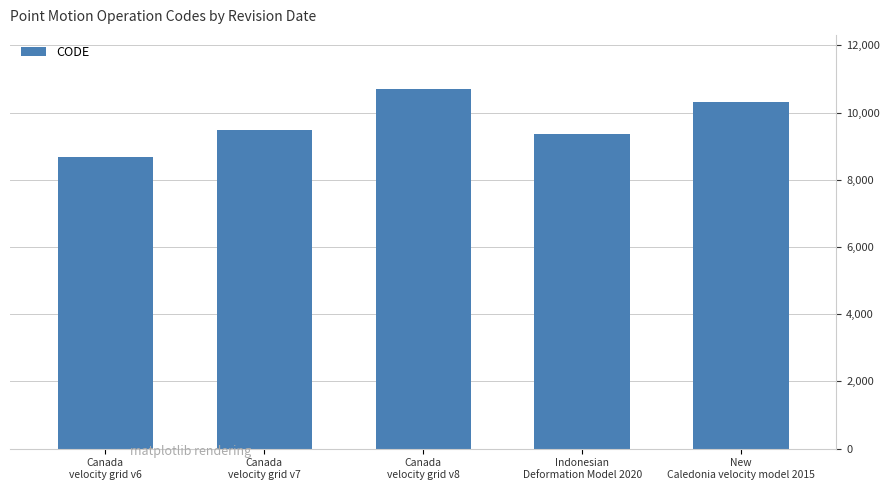

What is the ratio of the value at Canada
velocity grid v7 to the value at Canada
velocity grid v8?

0.9